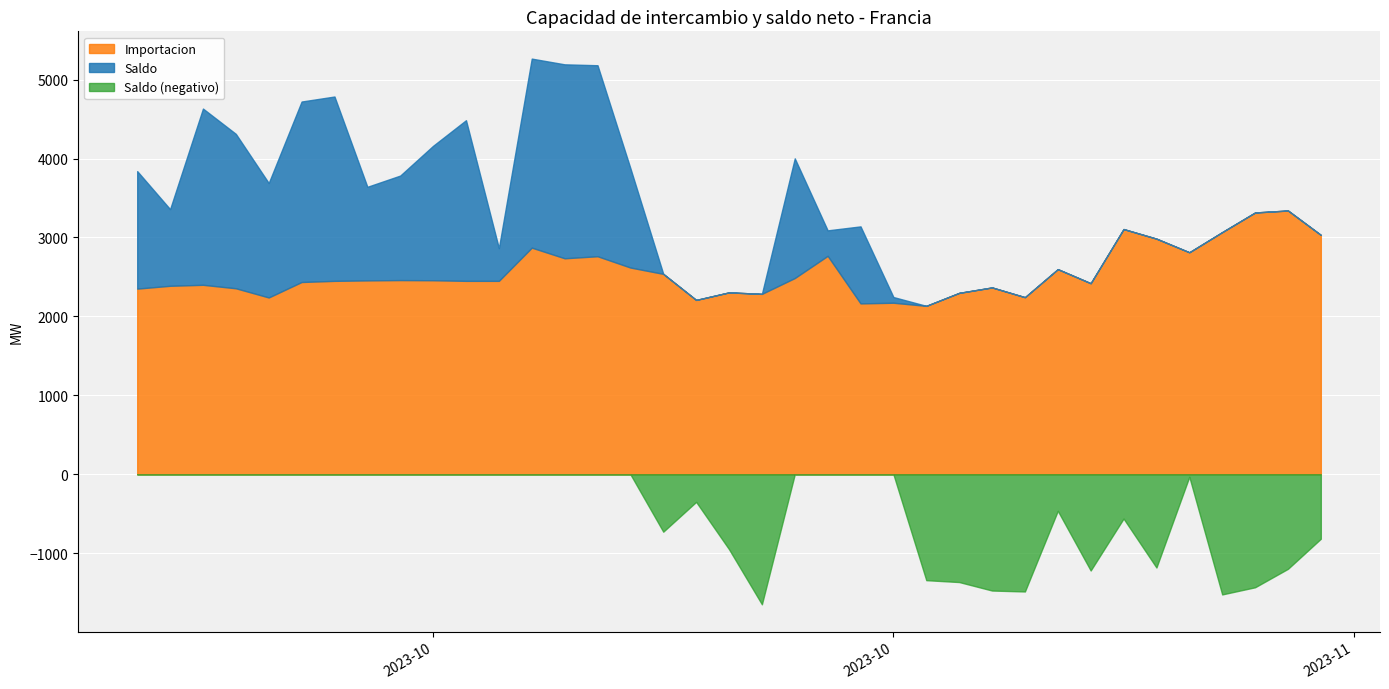

The Importacion series shows 3511.8 at 11/10/2023. True or false?

False